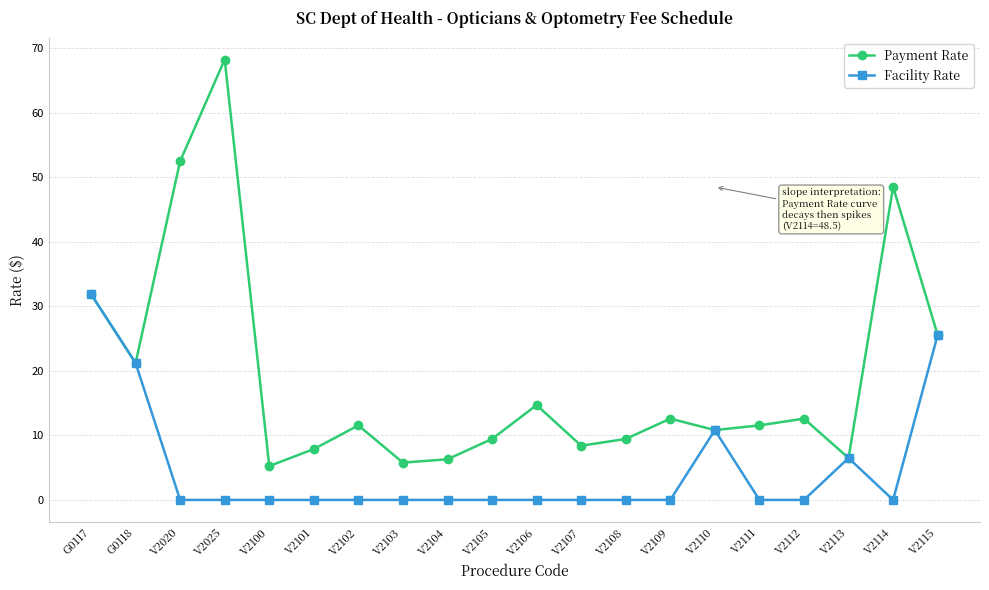

How many data points does each series have?

20